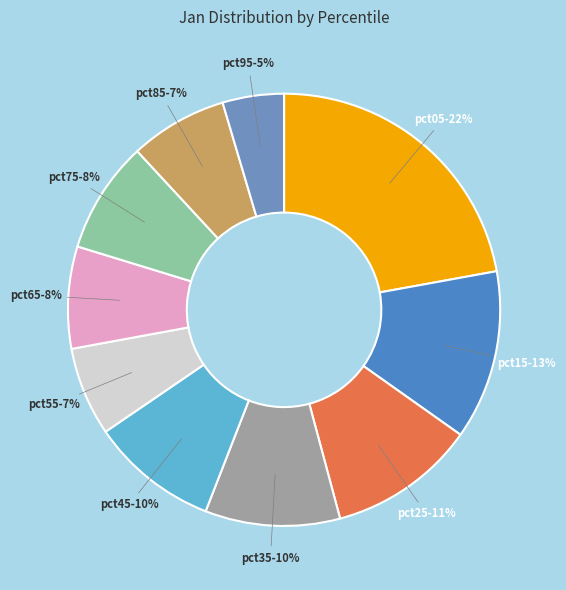

True or false: pct95 accounts for 5% of the total.

True